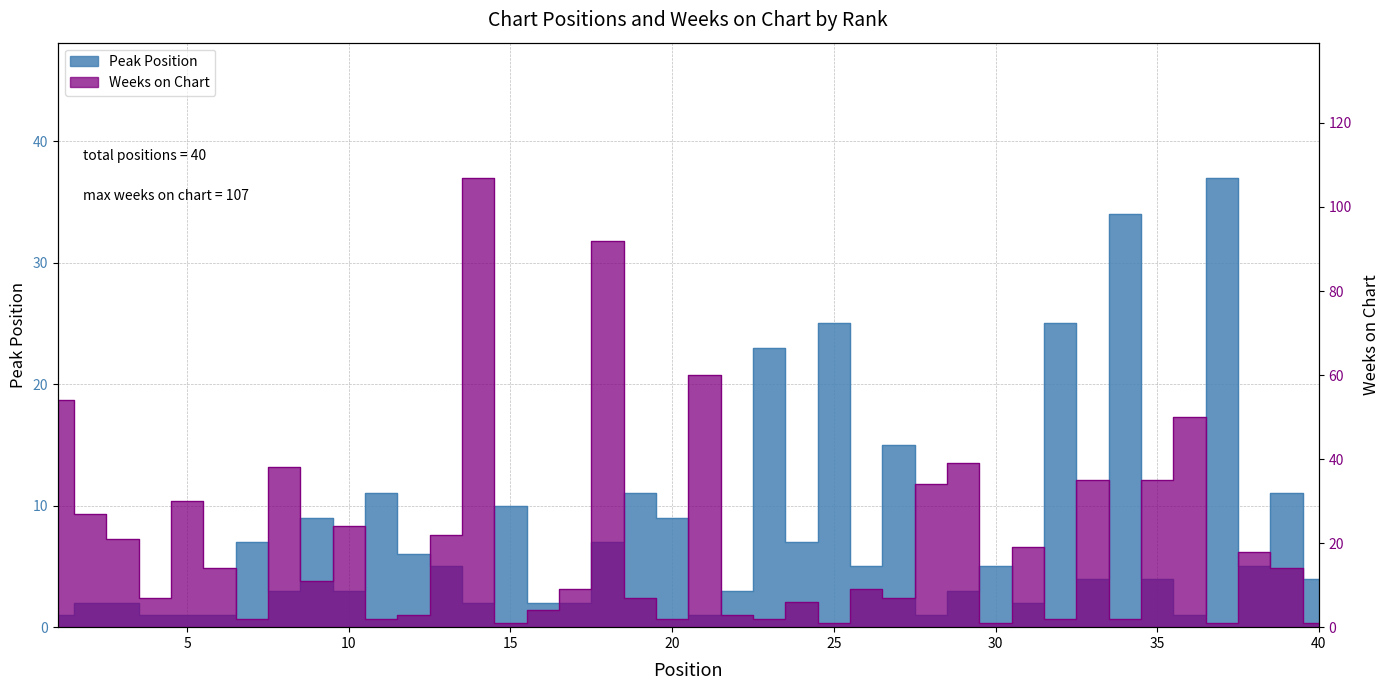

What is the difference between the highest and lowest values at 37?

36